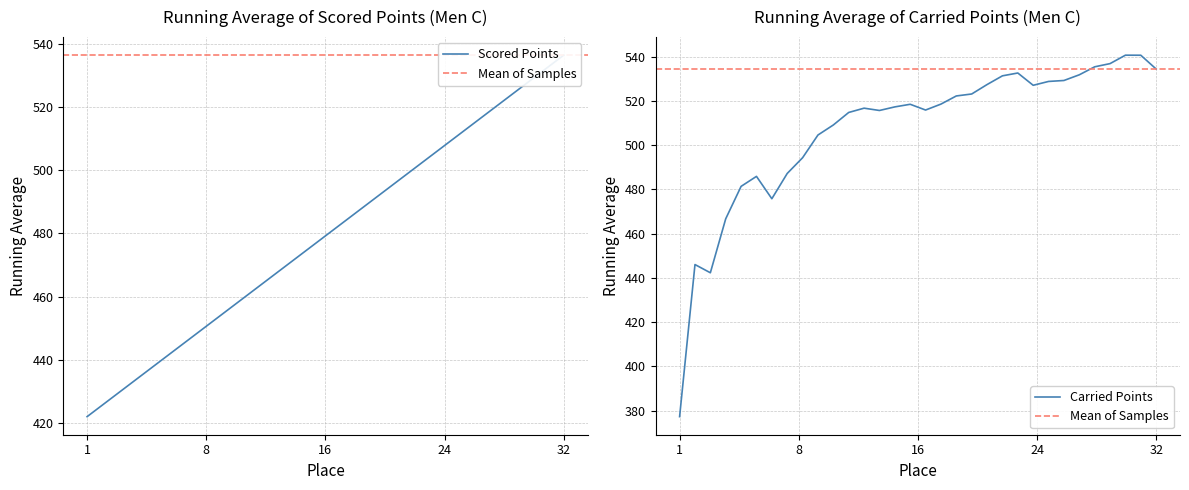

Which category has the lowest value across all series?

1